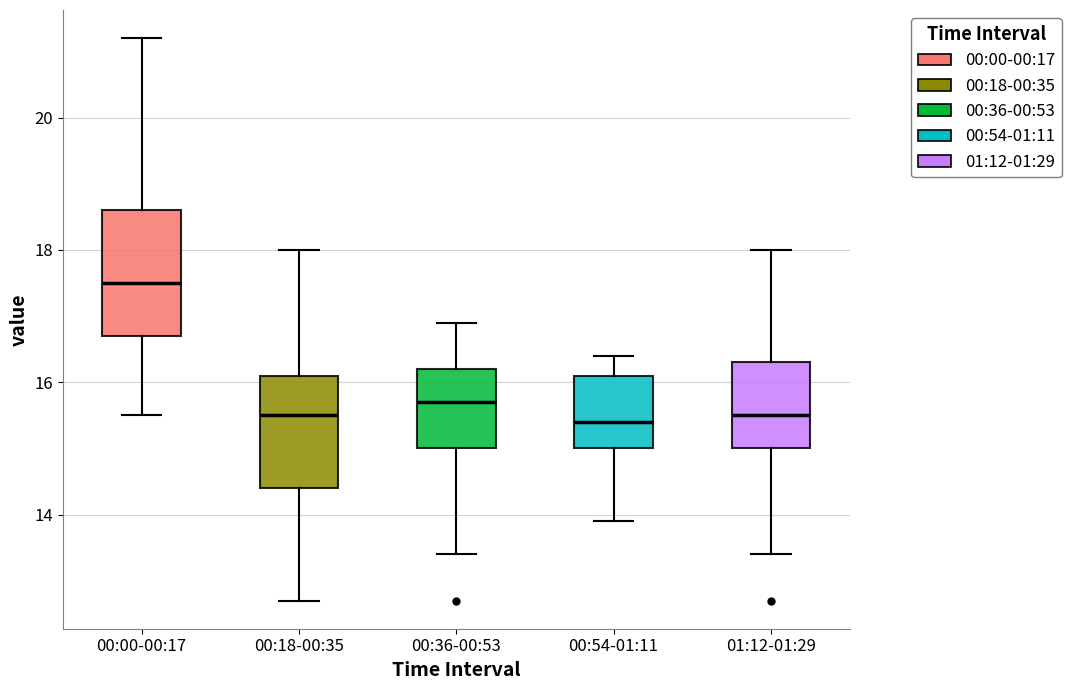

Which box has the highest median line?

00:00-00:17